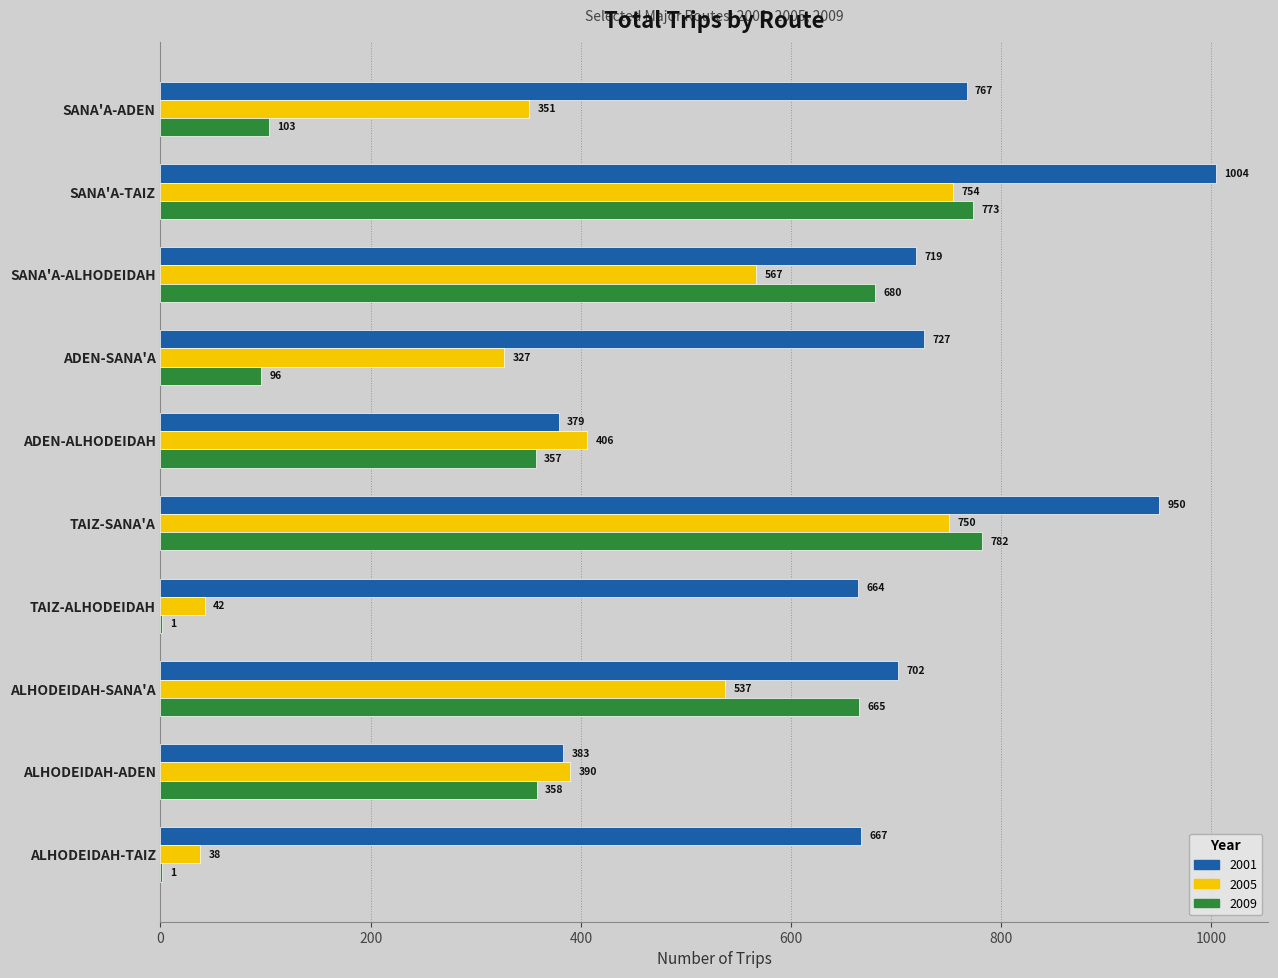

Which series changed the most between SANA'A-TAIZ and TAIZ-SANA'A?

2001